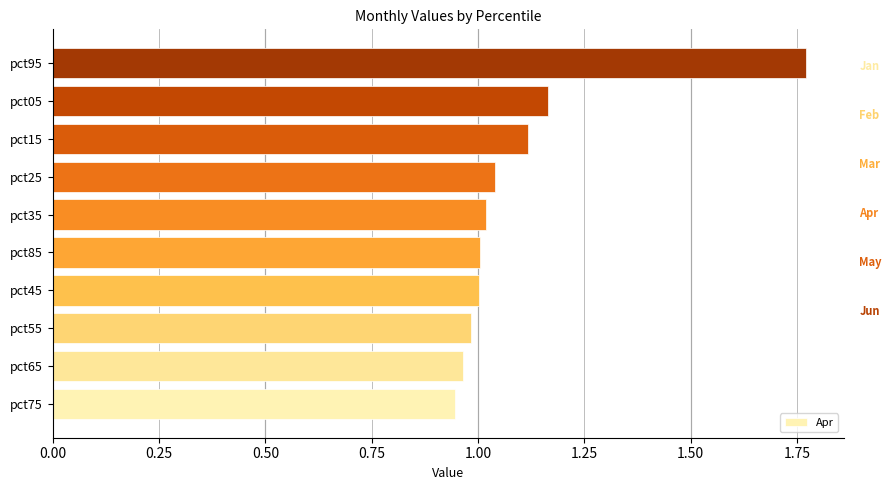

What is the change in value from pct75 to pct35?

+0.1